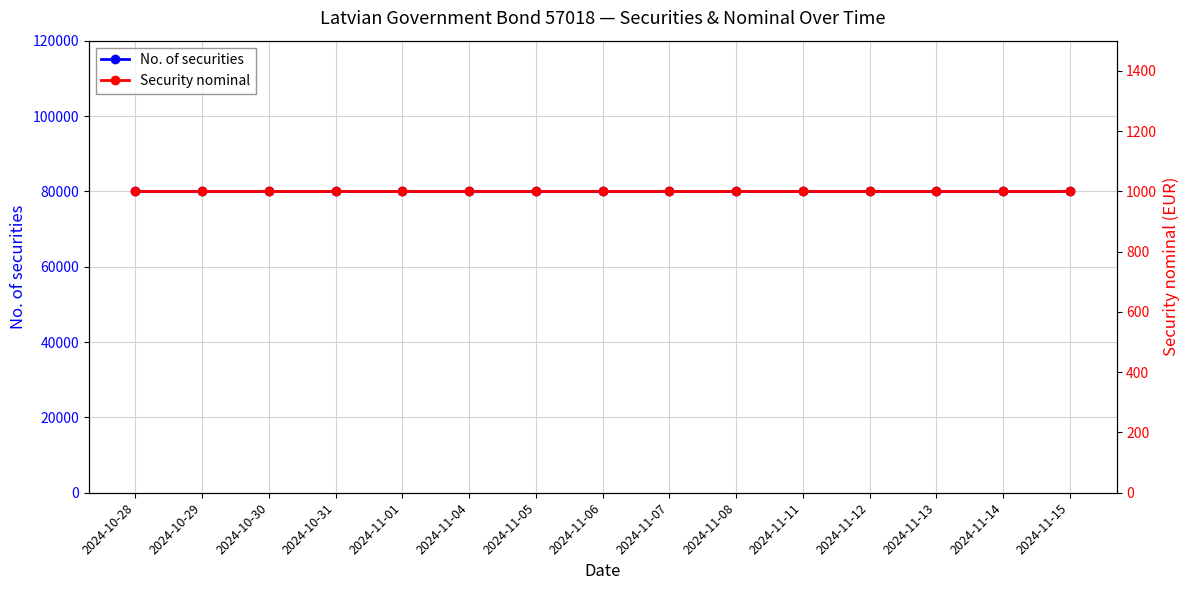

Is this an area chart (filled region under the line)?

No